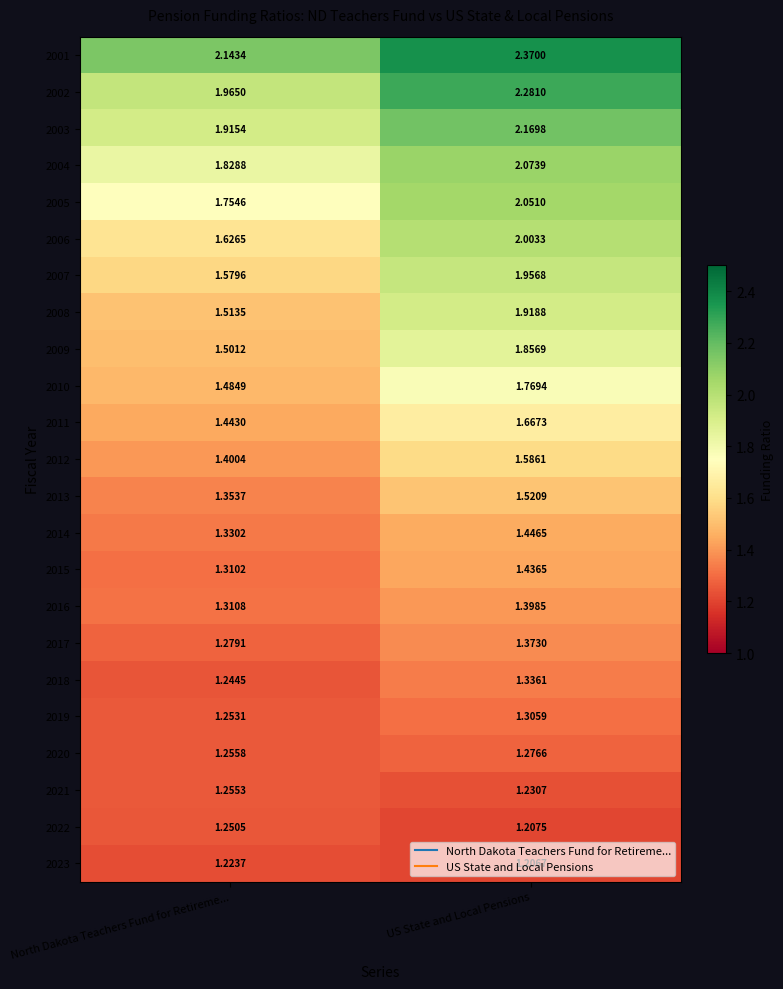

Is the value of 2023 at North Dakota Teachers Fund for Retireme... greater than the value of 2006 at North Dakota Teachers Fund for Retireme...?

No